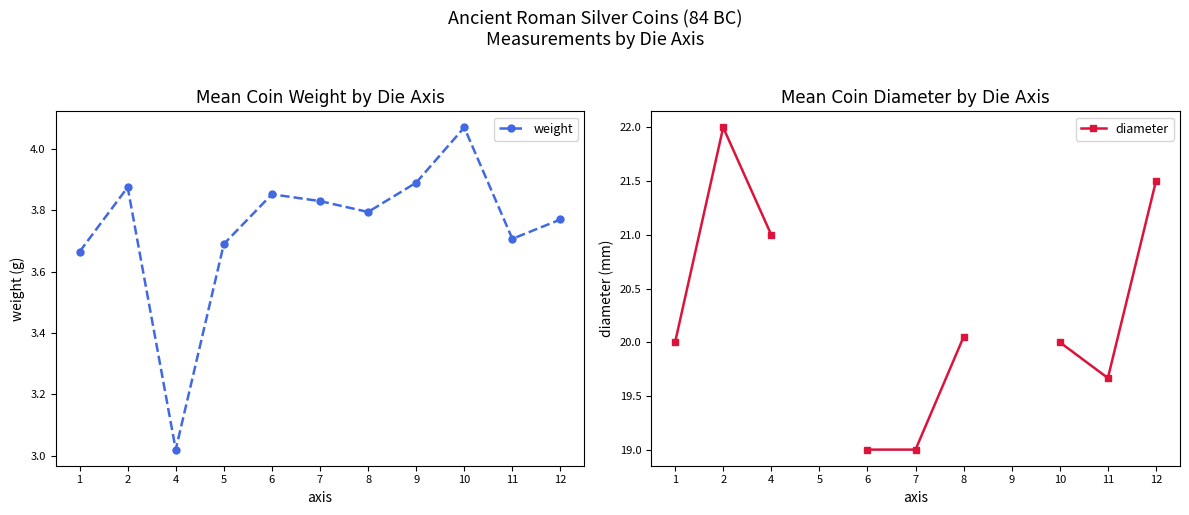

What is the sum of the weight values at 11 and 7?

7.5